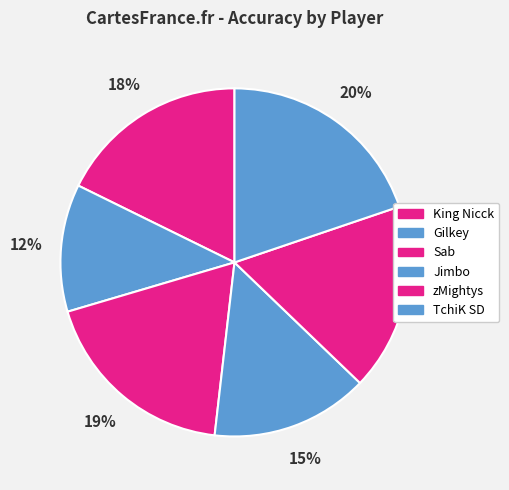

Is King Nicck the majority of the pie?

No